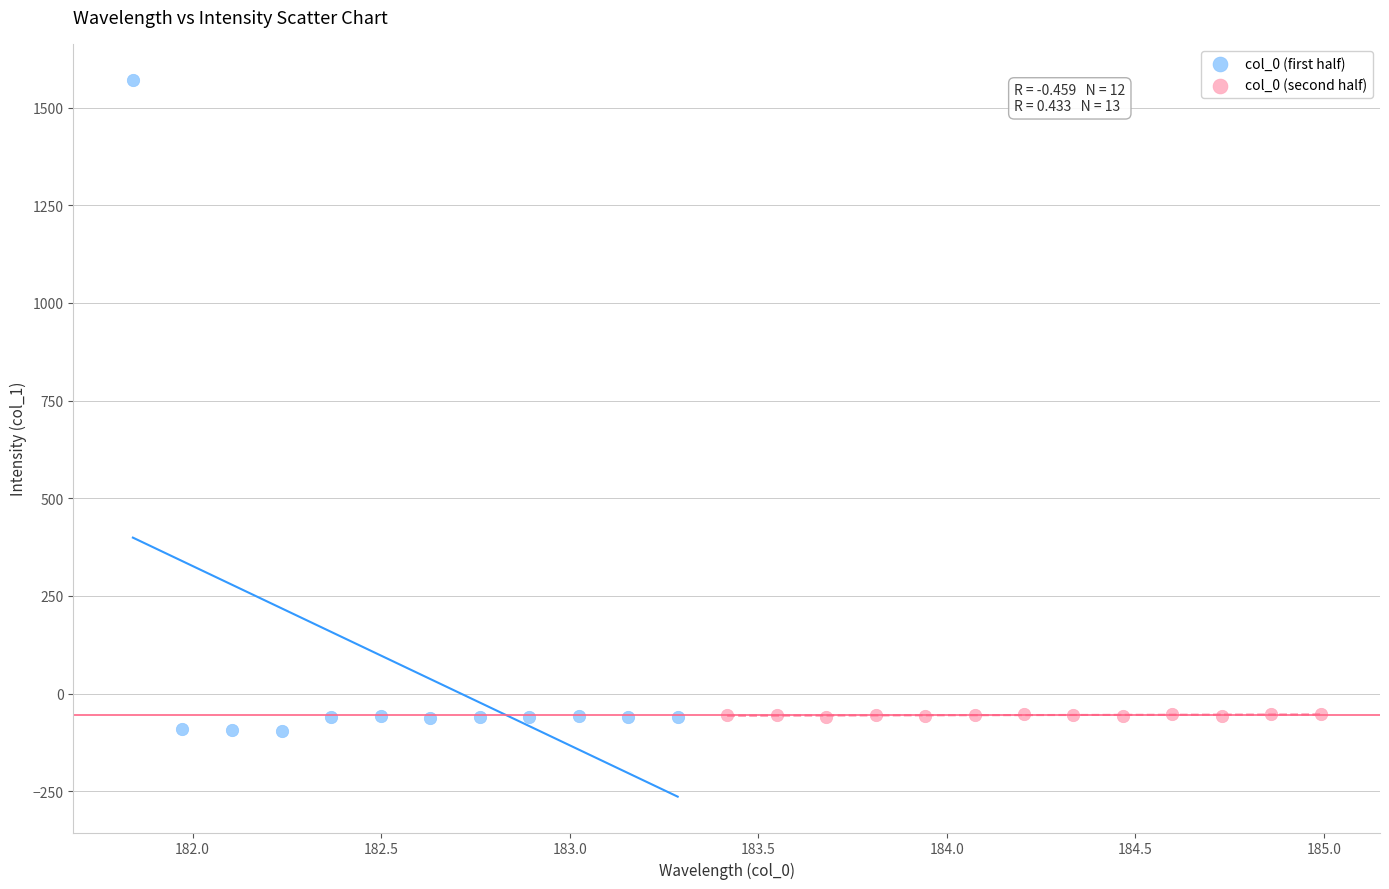

Which series reaches the maximum Y coordinate?

col_0 (first half)